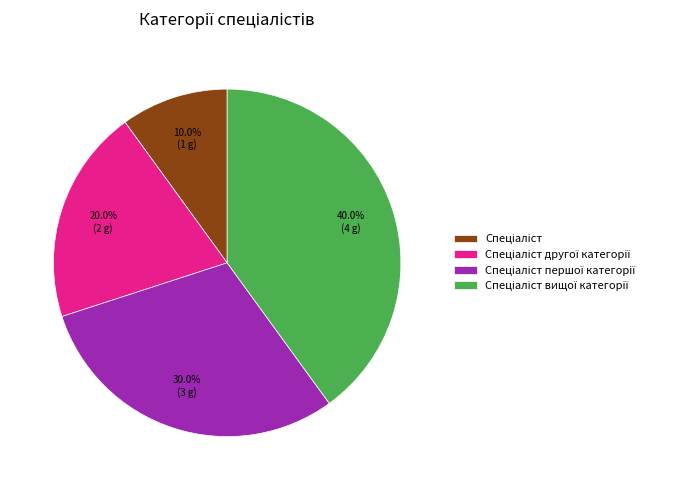

Does any single category account for the majority?

No